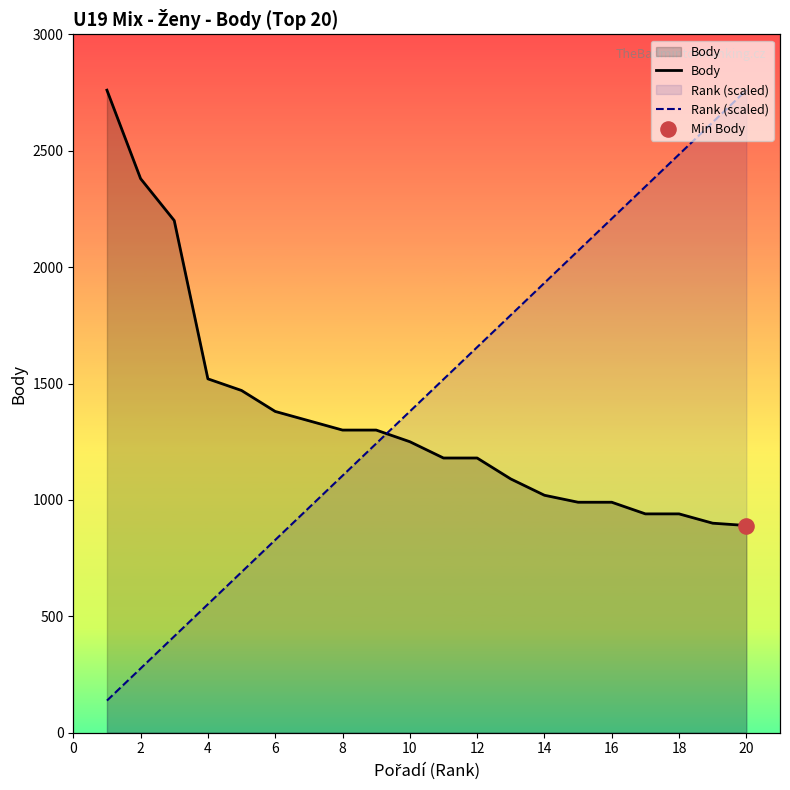

Which series has the largest Y range (max minus min)?

Rank (scaled)